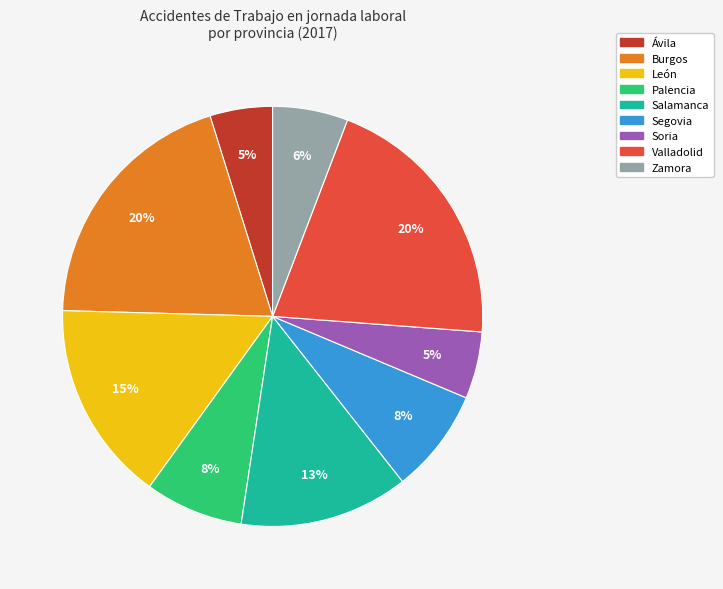

Do Zamora and Salamanca together represent more than half of the pie?

No